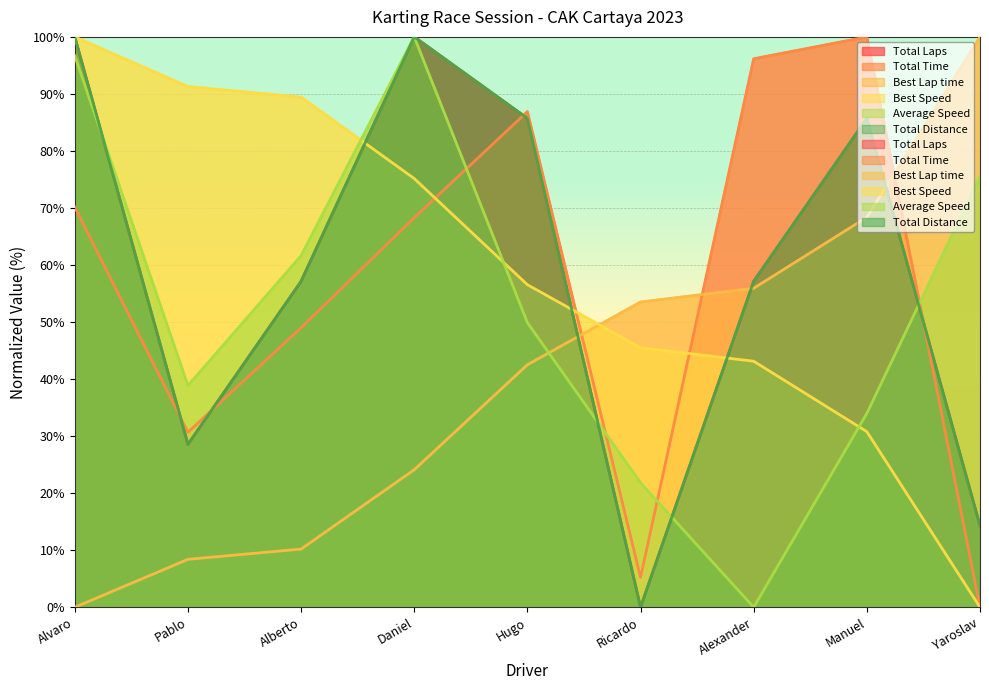

How many data points in Total Distance are less than 57?

3